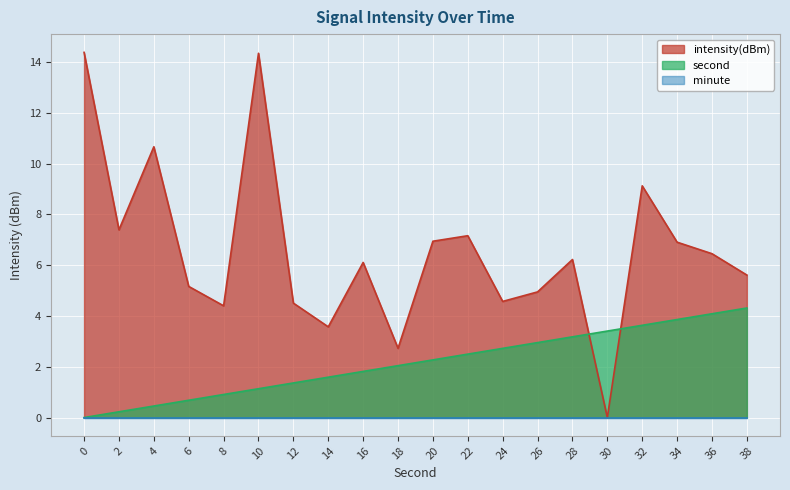

Between which two adjacent categories do intensity(dBm) and second first intersect?

28 and 30